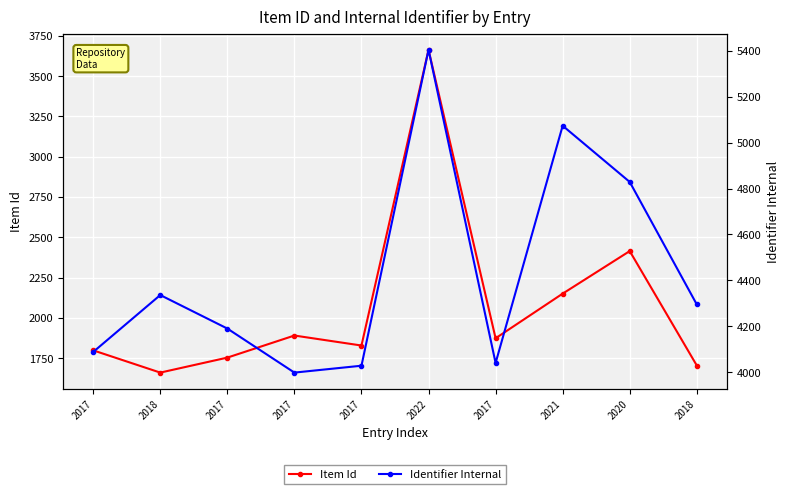

Which series has the largest total across all categories?

Identifier Internal